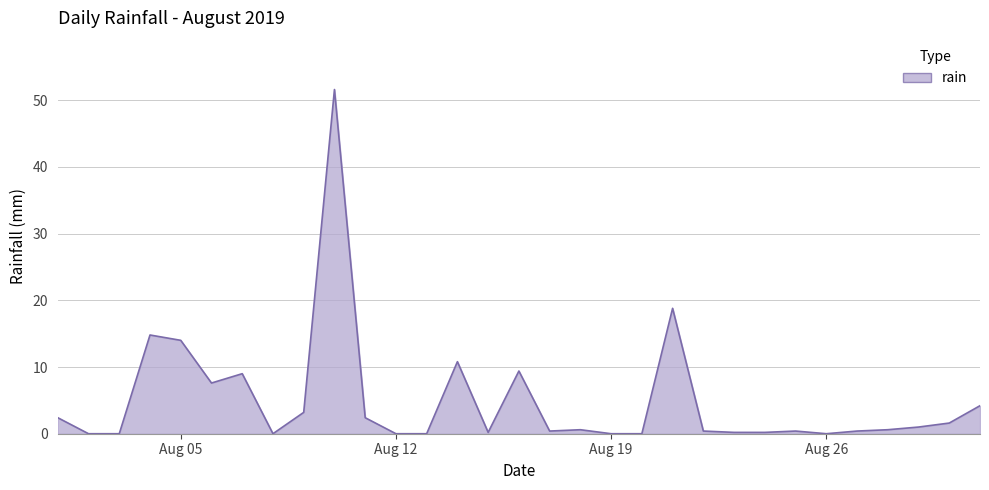

What is the maximum value shown in the chart?

51.6